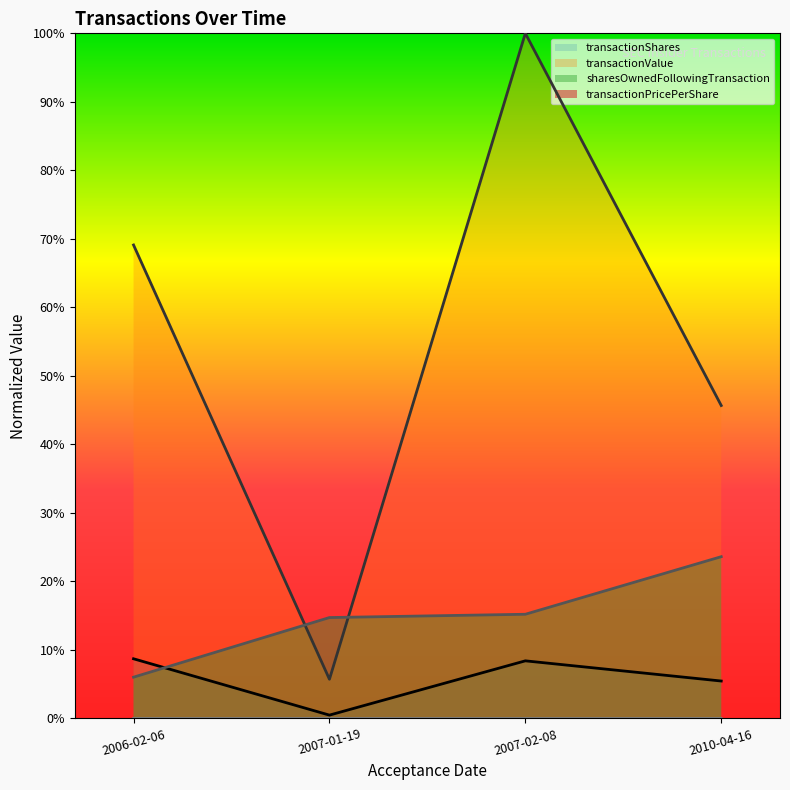

True or false: transactionShares has a value of 0.1 at 2007-02-08.

True